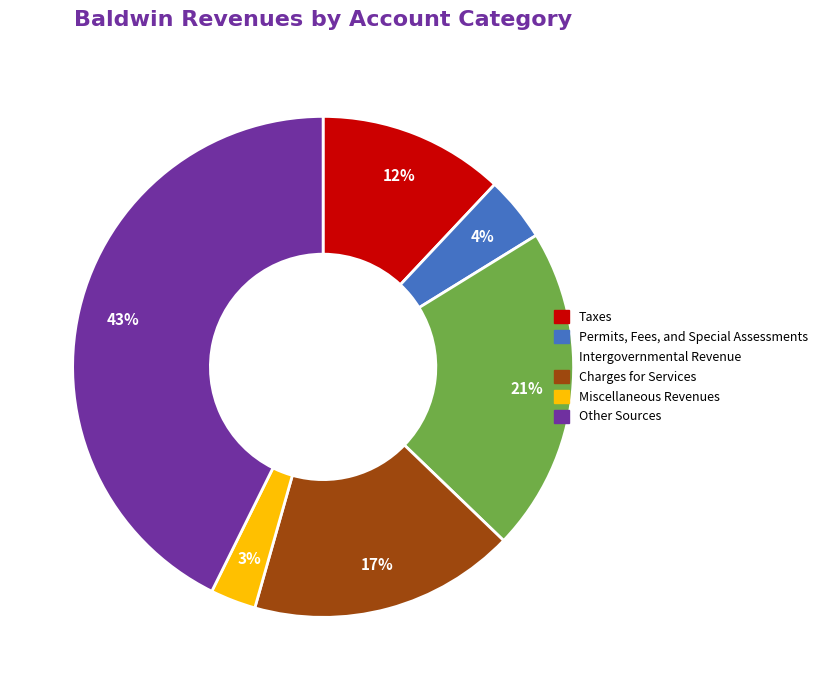

Count the number of slices in the pie.

6